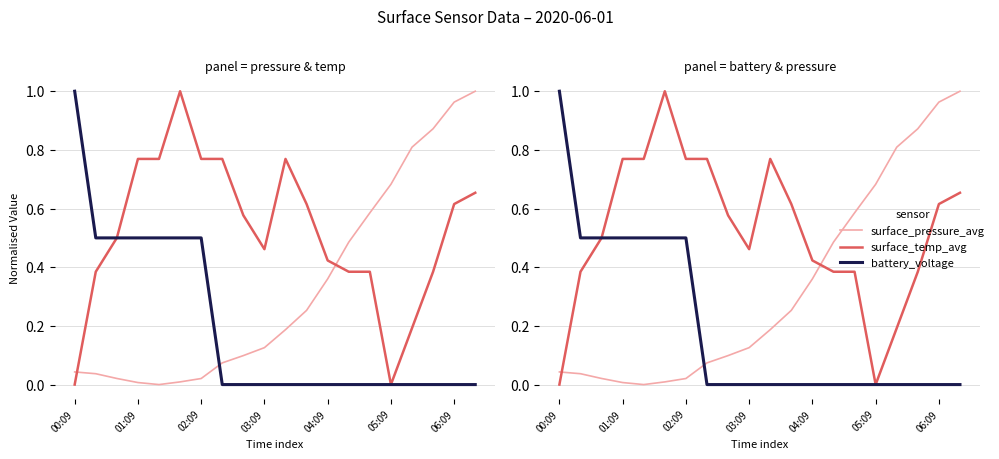

How many lines are shown in the chart?

3